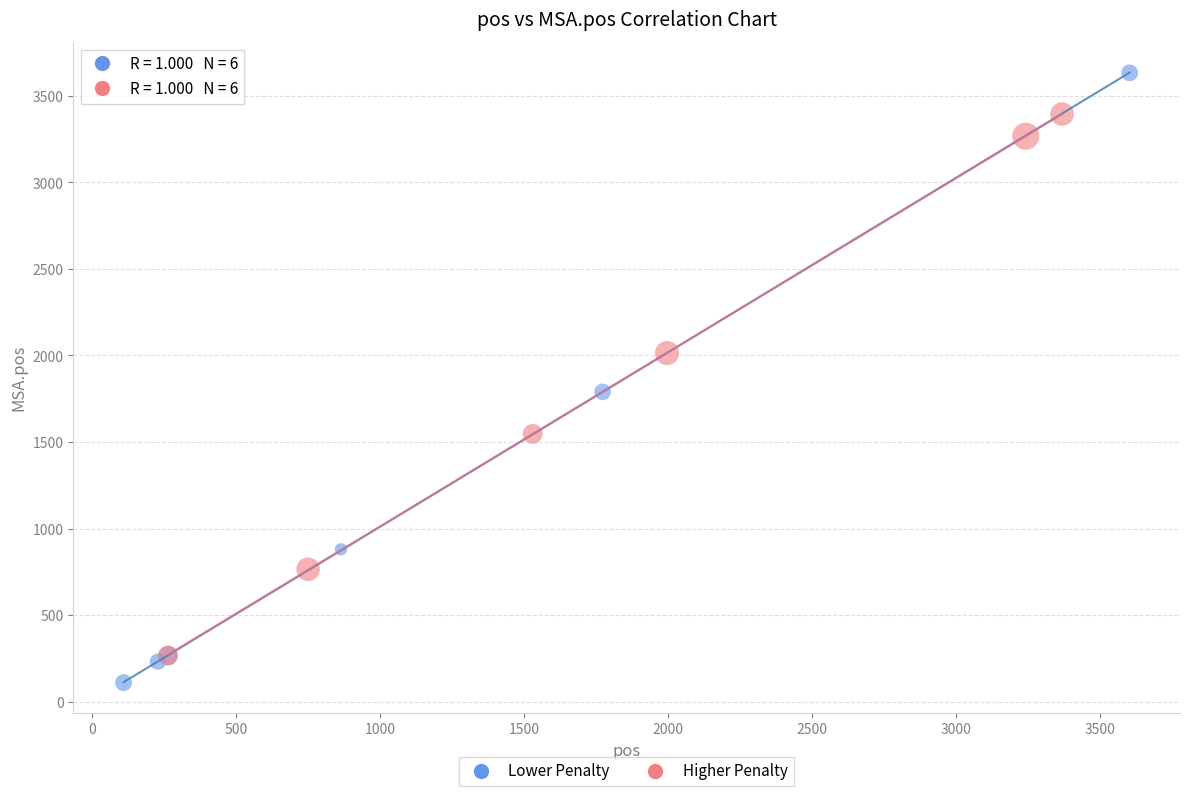

Which series reaches the minimum Y coordinate?

Lower Penalty